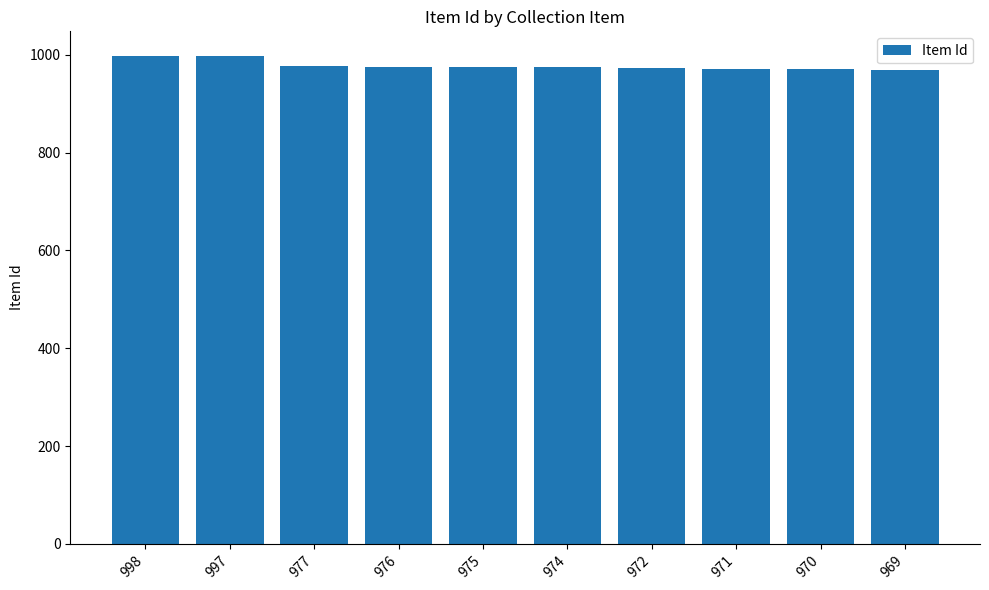

Does the chart contain stacked bars?

No